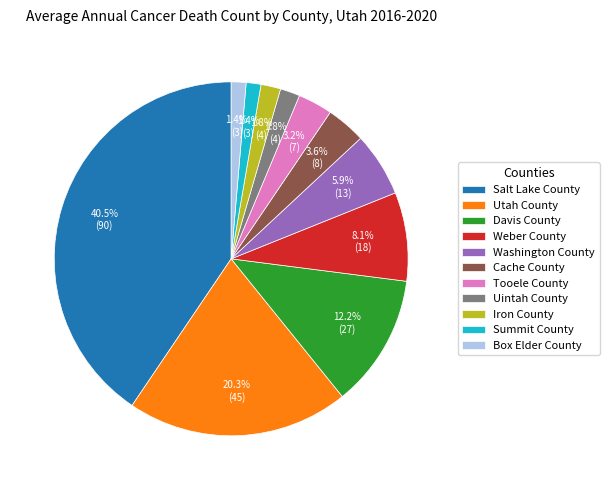

Is there any slice that represents more than half of the pie?

No